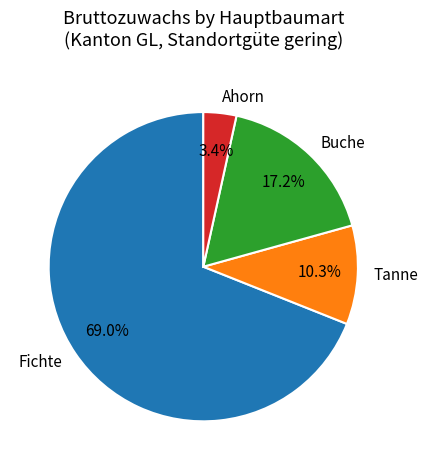

To the nearest percent, what portion does Fichte represent?

69%